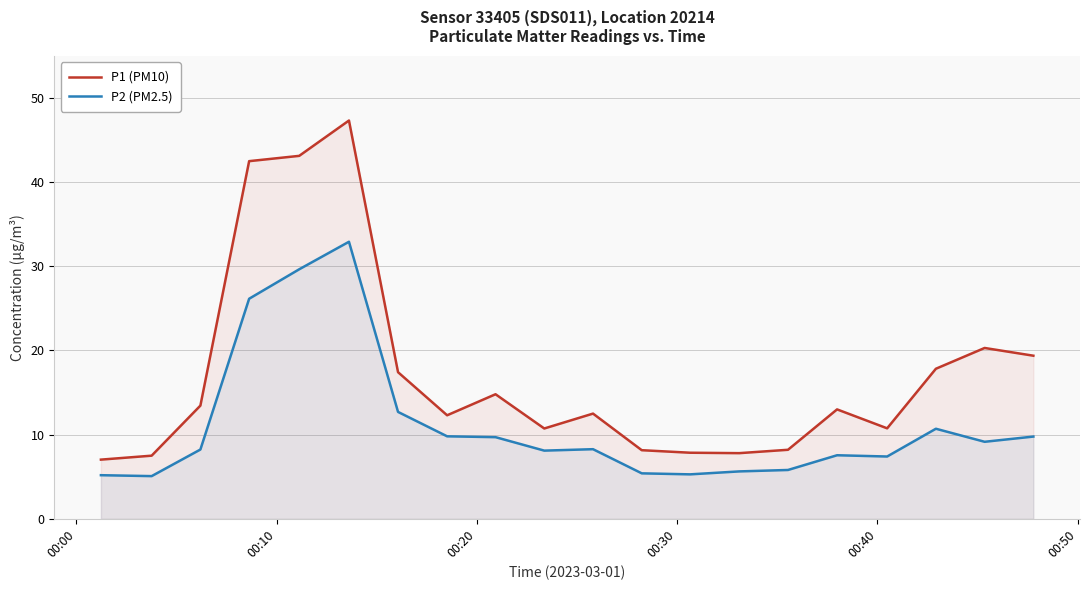

Reading left to right, transcribe all the data shown in this chart.

P1 (PM10): 7.0	7.5	13.4	42.5	43.1	47.3	17.4	12.3	14.8	10.7	12.5	8.2	7.8	7.8	8.2	13.0	10.8	17.8	20.3	19.4
P2 (PM2.5): 5.2	5.1	8.2	26.1	29.6	32.9	12.7	9.8	9.7	8.1	8.3	5.4	5.3	5.6	5.8	7.5	7.4	10.7	9.2	9.8